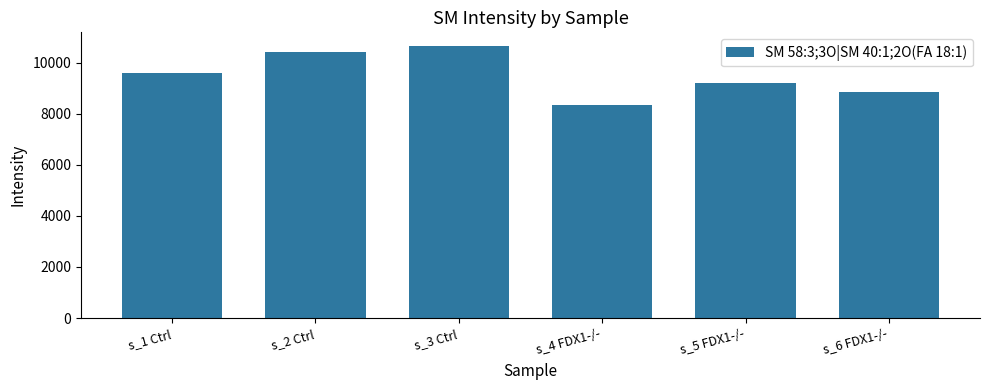

What is the label of the 6th bar from the left?

s_6 FDX1-/-